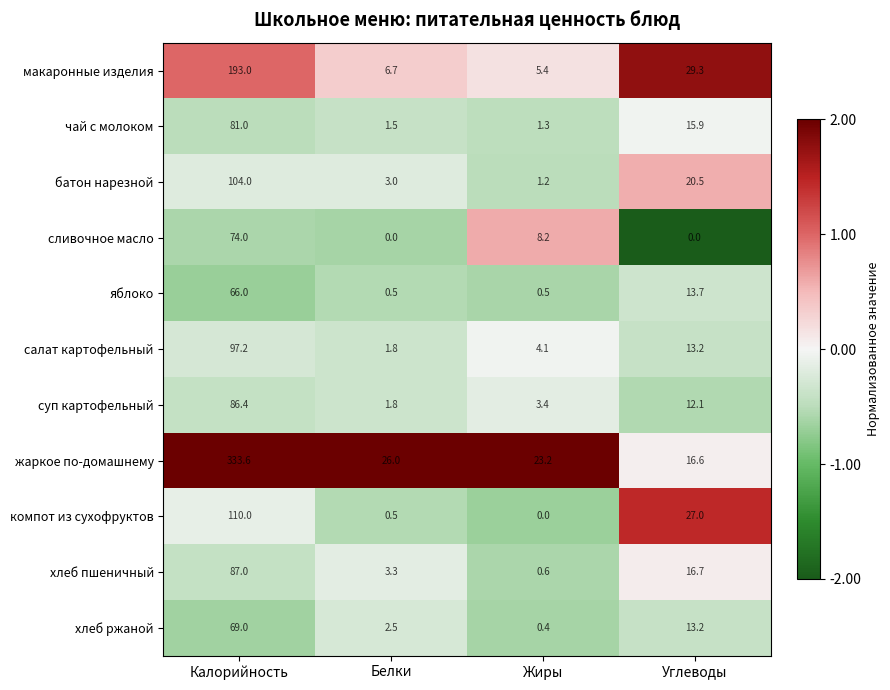

List the labels in order of чай с молоком value, smallest first.

Жиры, Белки, Углеводы, Калорийность